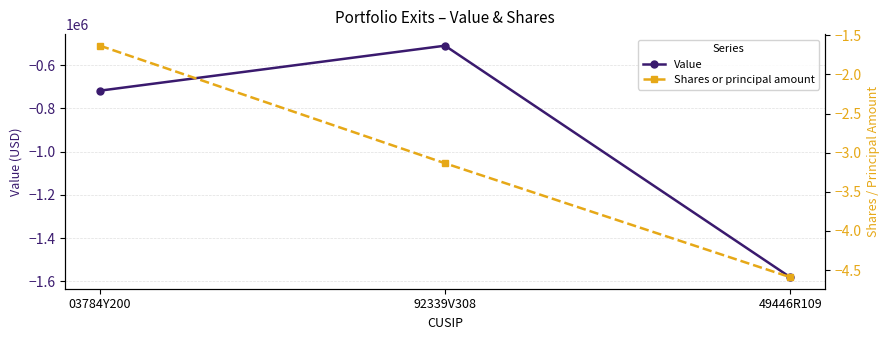

Which series has the largest range (max minus min)?

Value